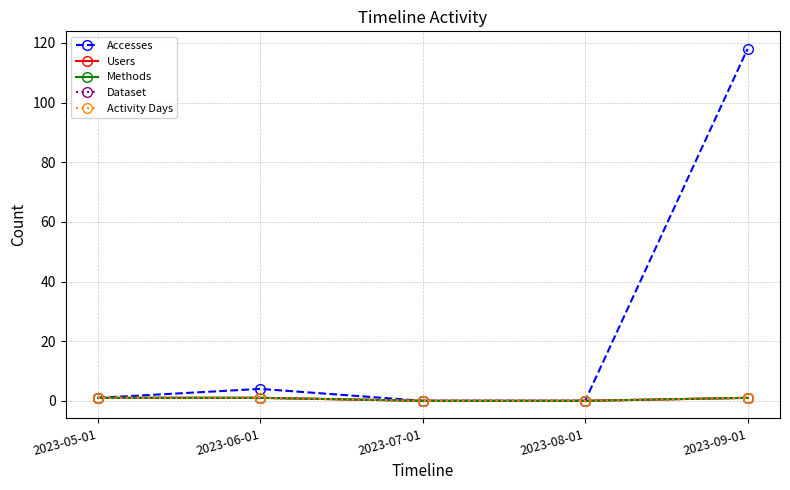

Does the chart have visible grid lines?

Yes